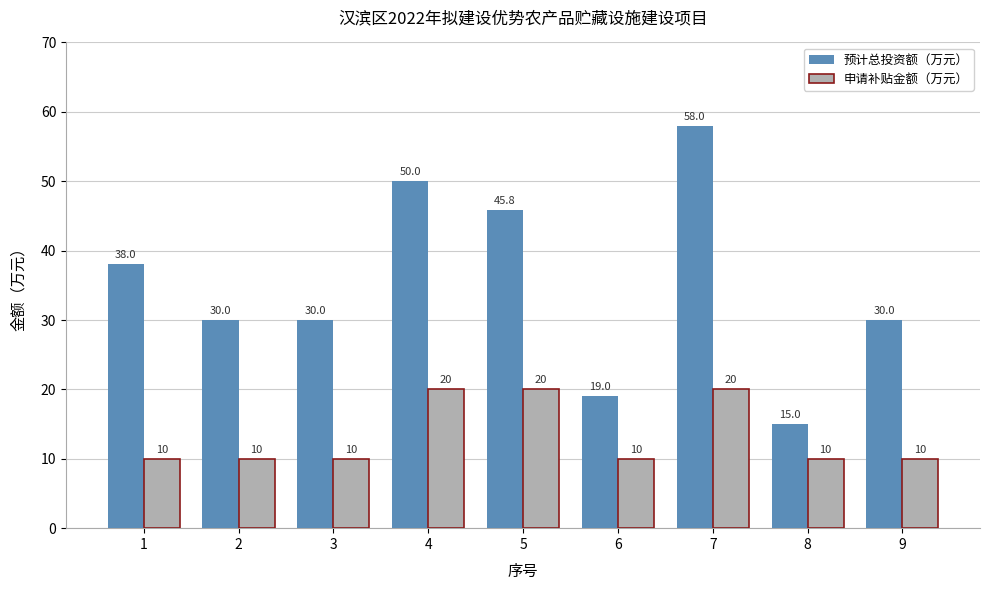

Rank the series by their average value, from highest to lowest.

预计总投资额（万元）, 申请补贴金额（万元）